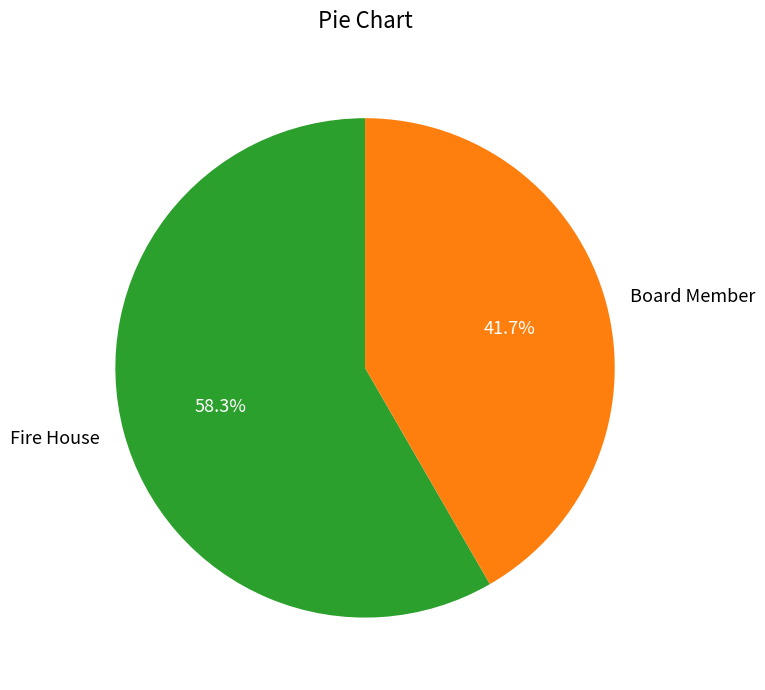

To the nearest percent, what portion does Board Member represent?

42%